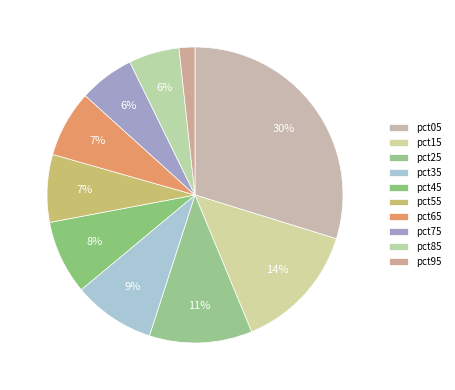

Is there a majority slice in this chart?

No